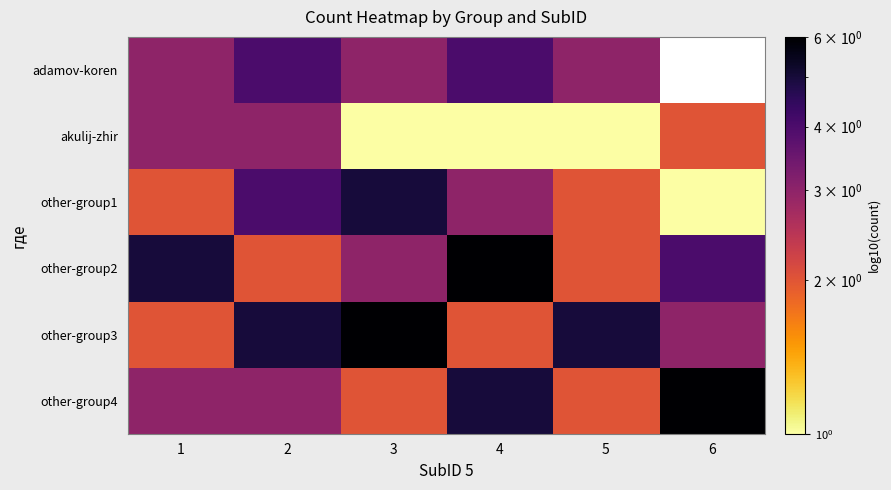

What is the difference between the maximum and minimum values in the other-group2 series?

4.0